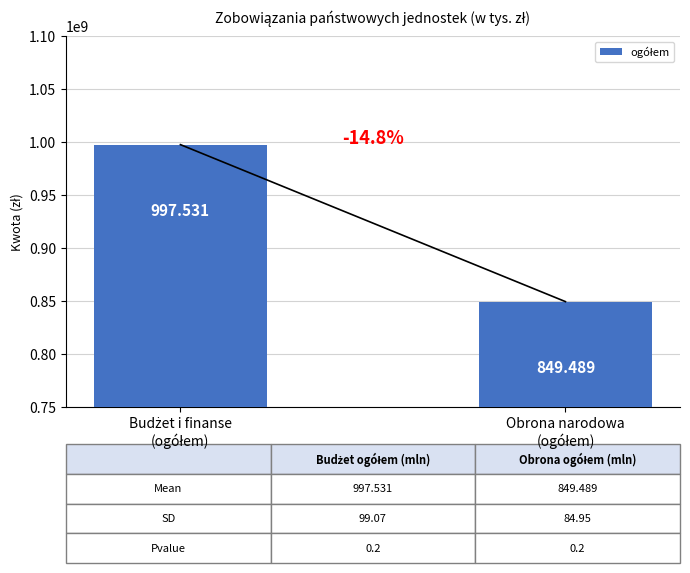

The value at Obrona narodowa
(ogółem) is 1317883876.6. True or false?

False